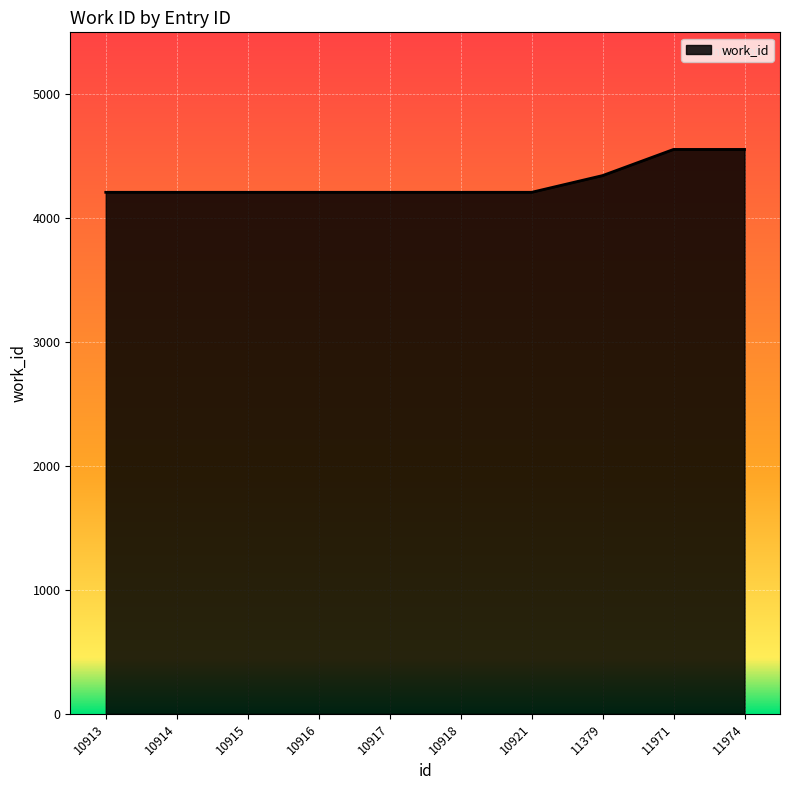

What is the greatest value displayed?

4555